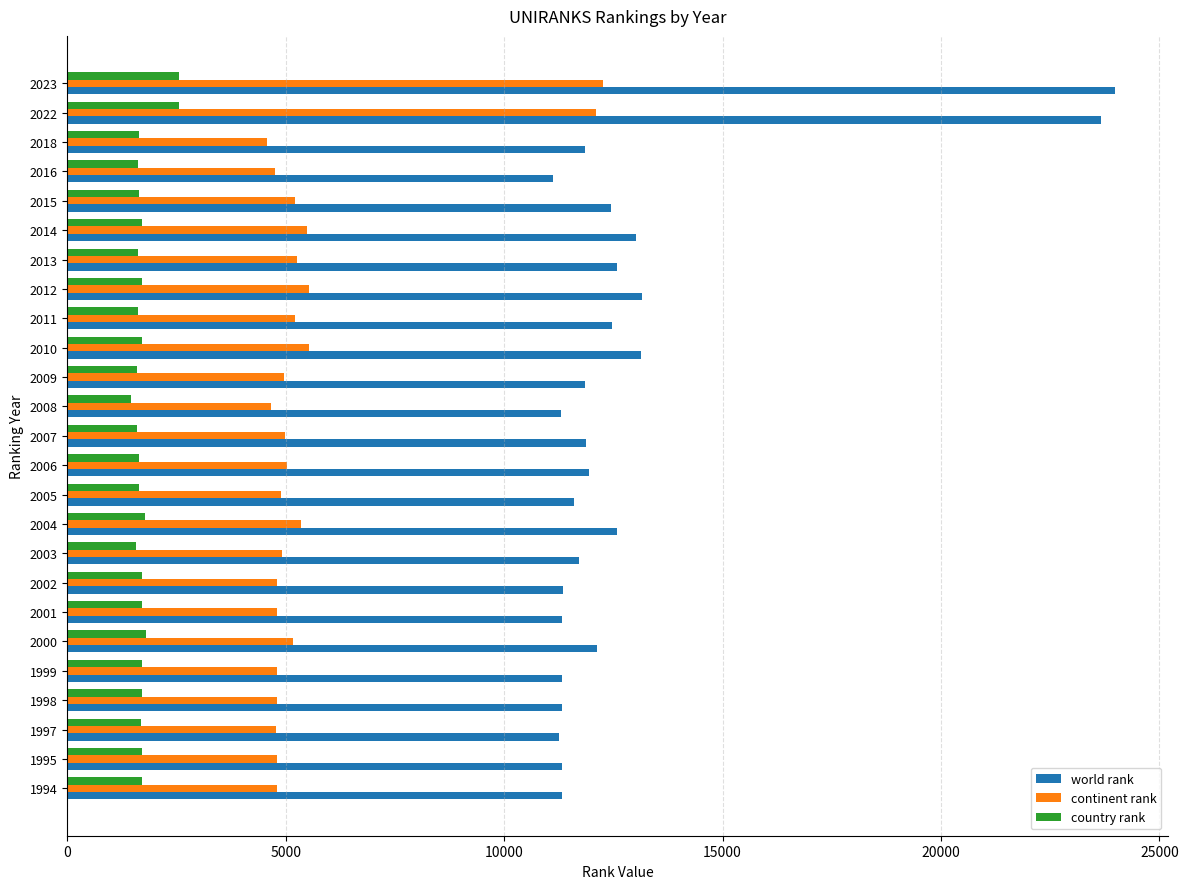

What is the sum of all continent rank values?

139486